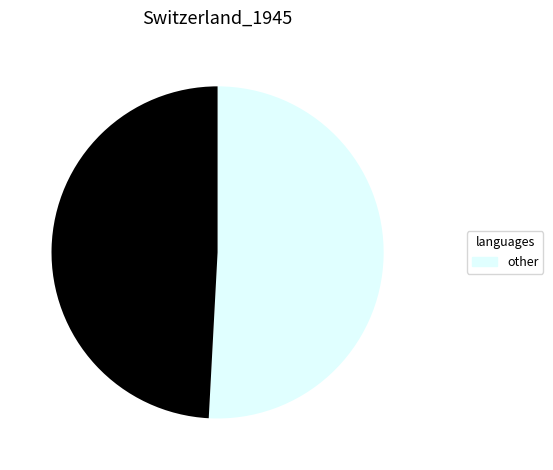

Is there any slice that represents more than half of the pie?

Yes